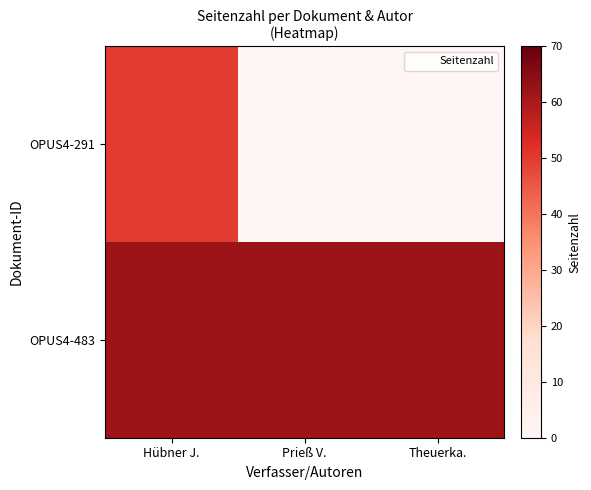

Which has a higher value, Prieß V. or Theuerka.?

Prieß V.